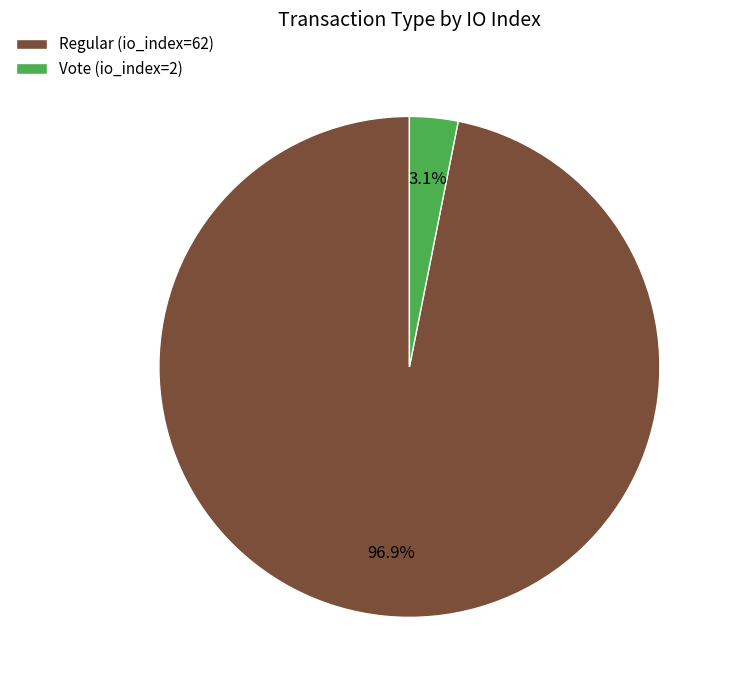

Which has a higher value, Regular (io_index=62) or Vote (io_index=2)?

Regular (io_index=62)